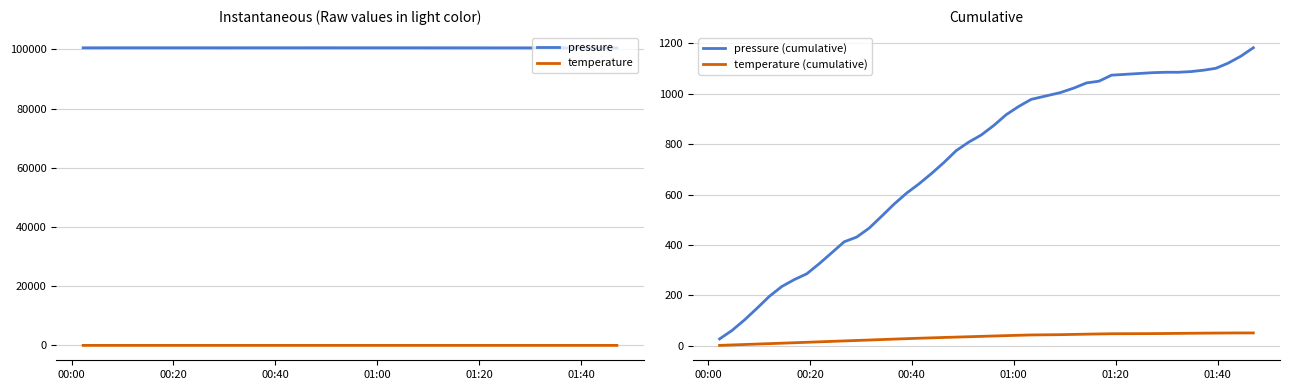

Is this an area chart (filled region under the line)?

No